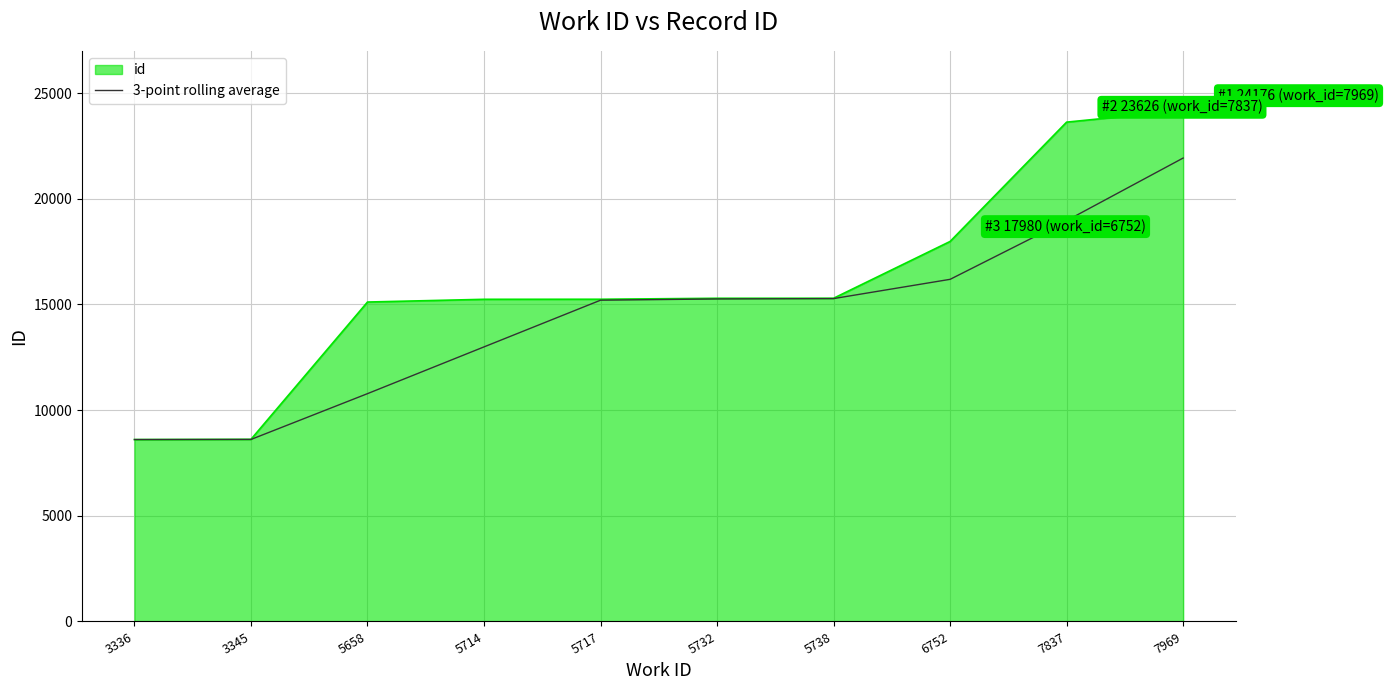

How many lines are shown in the chart?

2